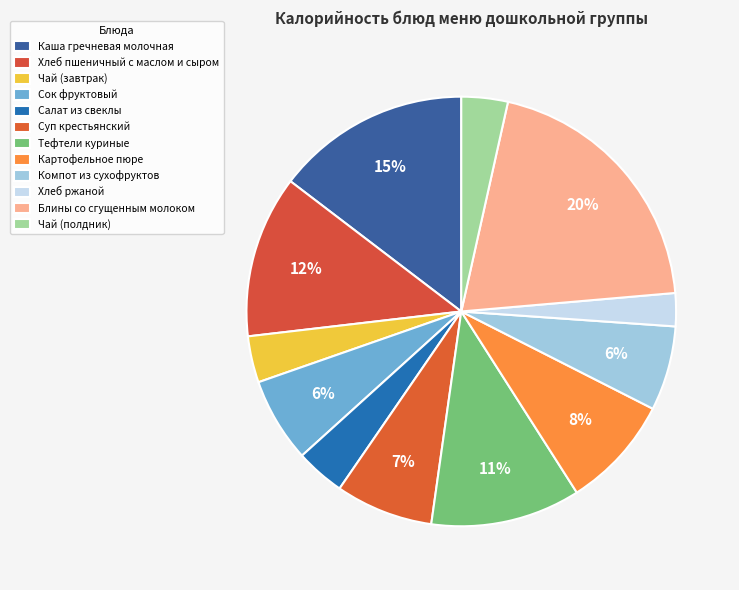

Count the number of slices in the pie.

12